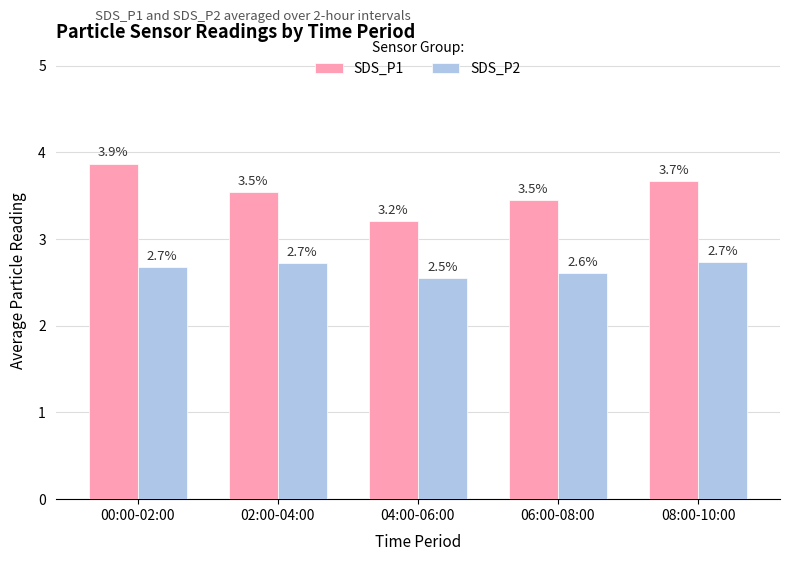

Which series has the largest range (max minus min)?

SDS_P1